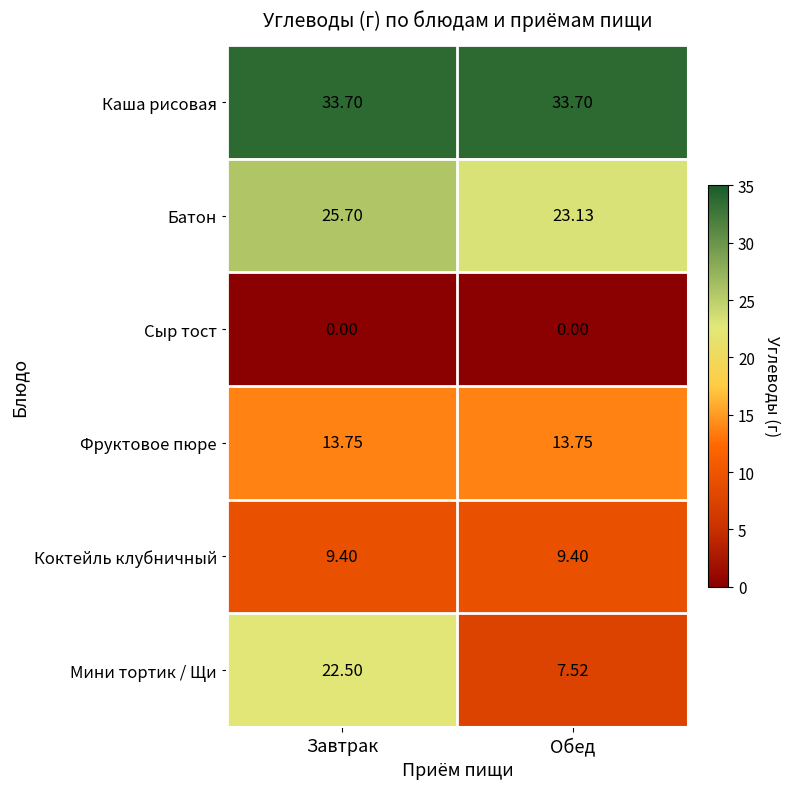

What is the difference between the highest and lowest values at Обед?

33.7